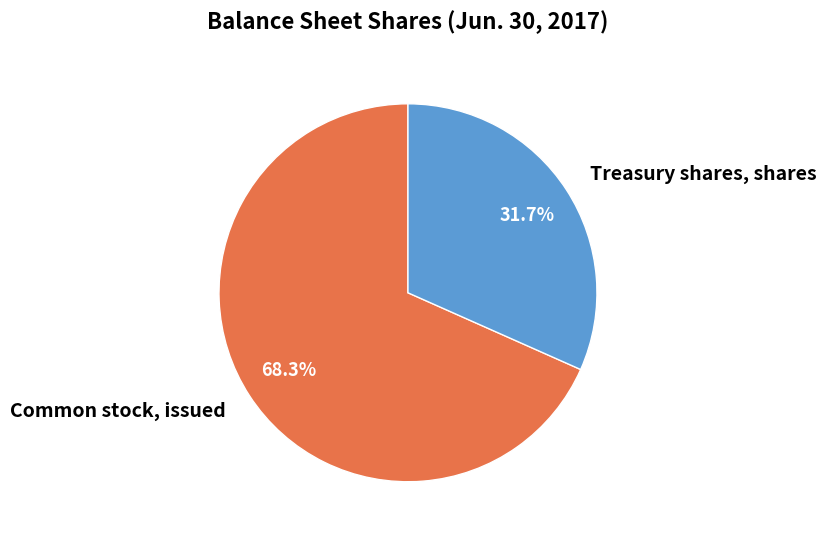

To the nearest percent, what is the combined percentage of Common stock, issued and Treasury shares, shares?

100%